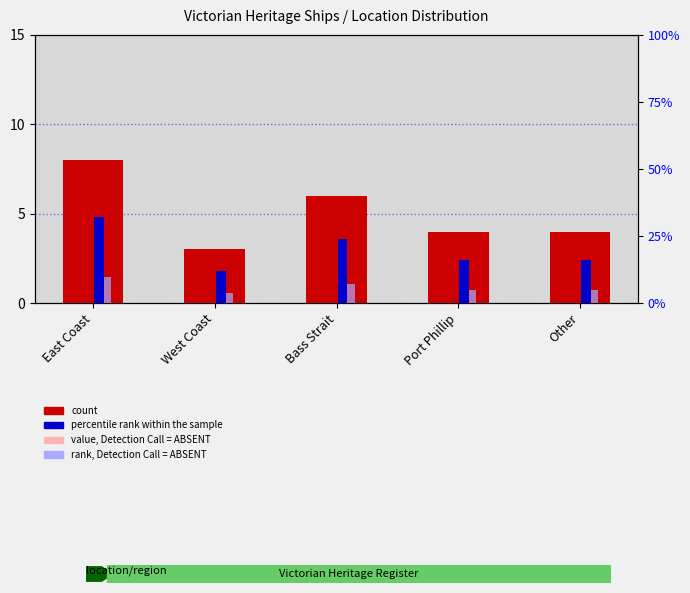

At which category is the sum across all series the highest?

East Coast